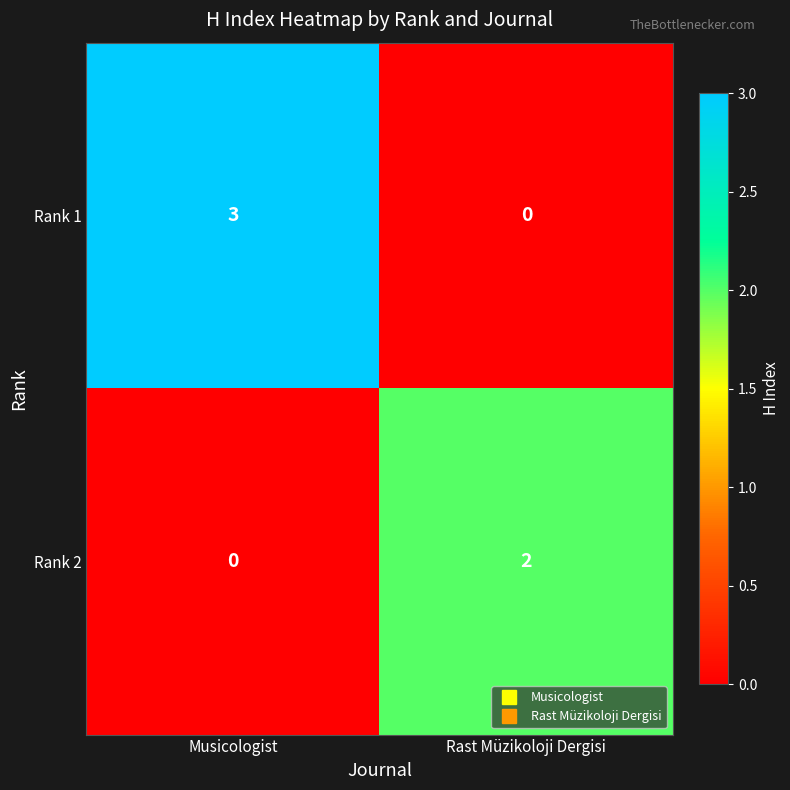

Reading left to right, list all the values displayed in this chart.

Rank 1: Musicologist=3	Rast Müzikoloji Dergisi=0
Rank 2: Musicologist=0	Rast Müzikoloji Dergisi=2